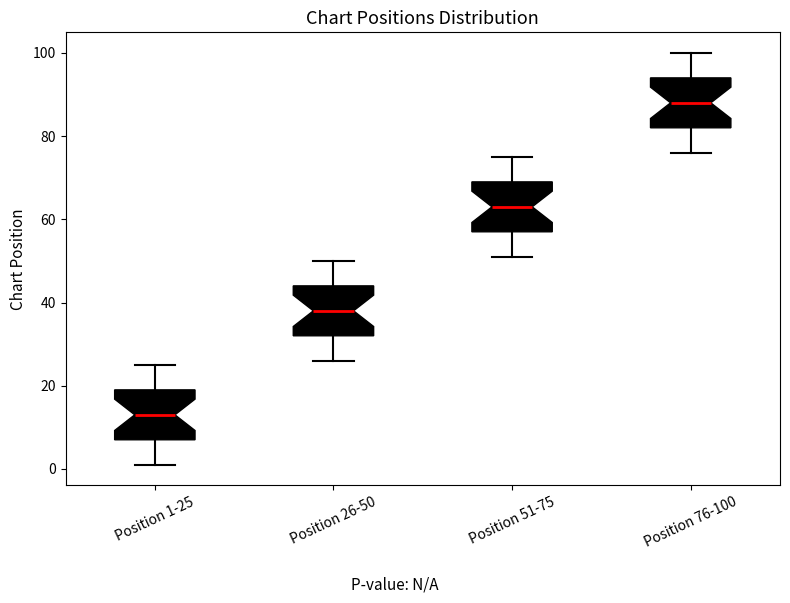

Reading left to right, transcribe this box plot: for each box, give where its median line is, the range the box spans, and where its two whiskers end, as read against the y-axis. The values are not printed on the chart, so give them approximately, as read against the axis.

Position 1-25: median 14, box 8 to 20, whiskers 2 to 26
Position 26-50: median 38, box 32 to 44, whiskers 26 to 50
Position 51-75: median 64, box 58 to 70, whiskers 52 to 76
Position 76-100: median 88, box 82 to 94, whiskers 76 to 100